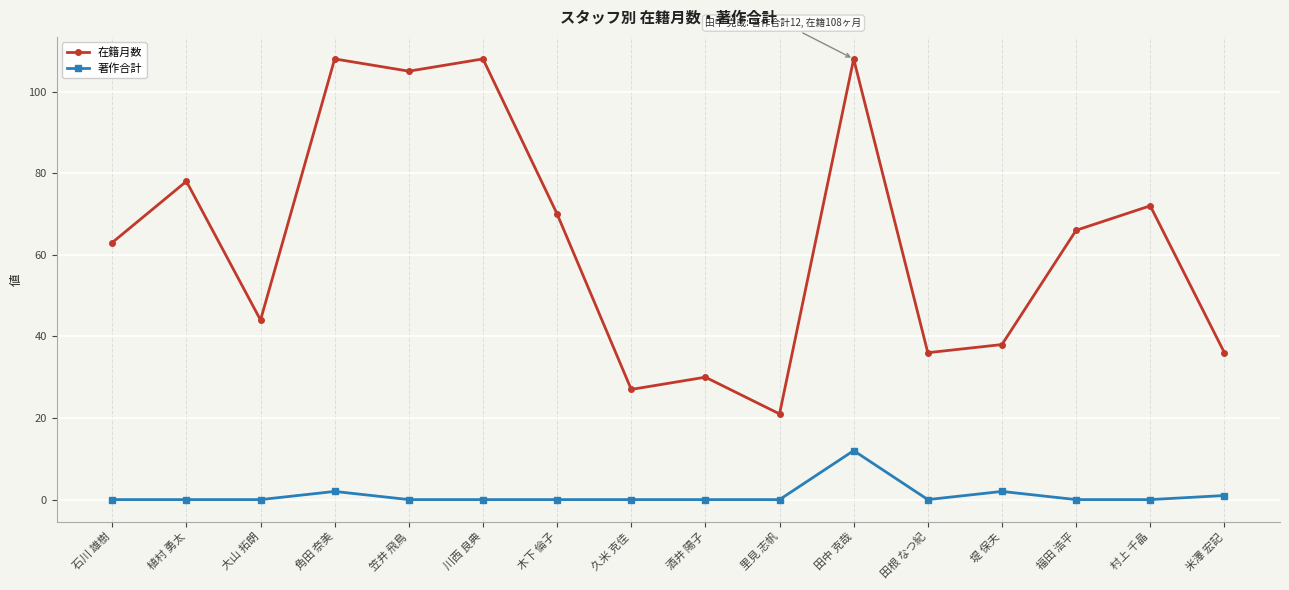

In 在籍月数, how many points are higher than both neighbors (excluding endpoints)?

6